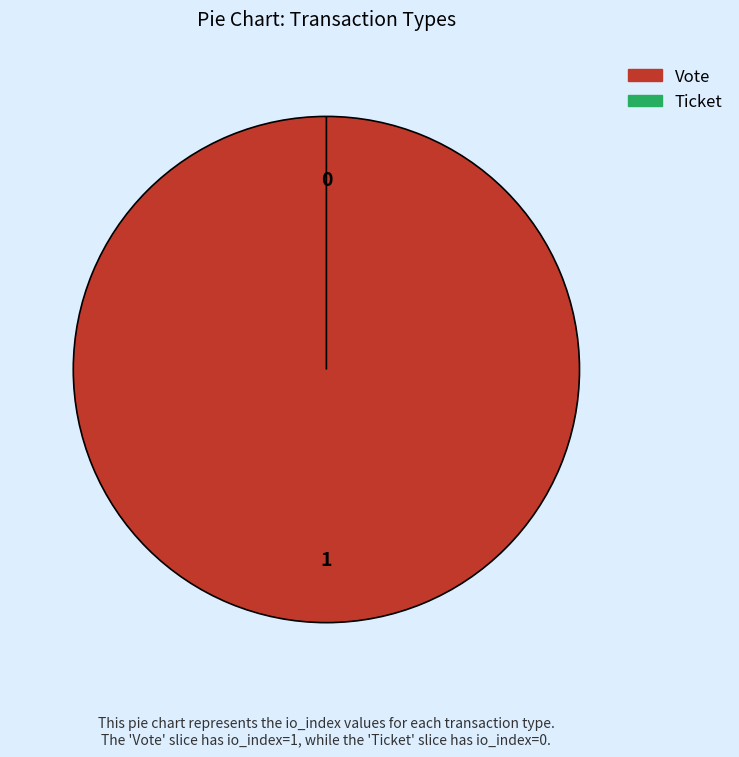

Which has a higher value, Vote or Ticket?

Vote